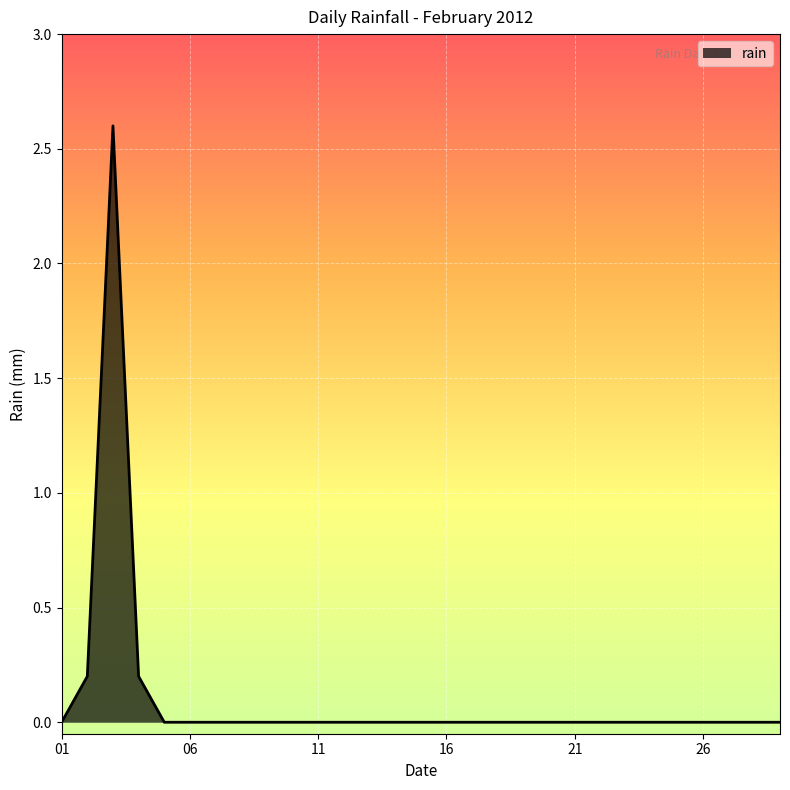

What is the difference between the maximum and minimum values?

2.6